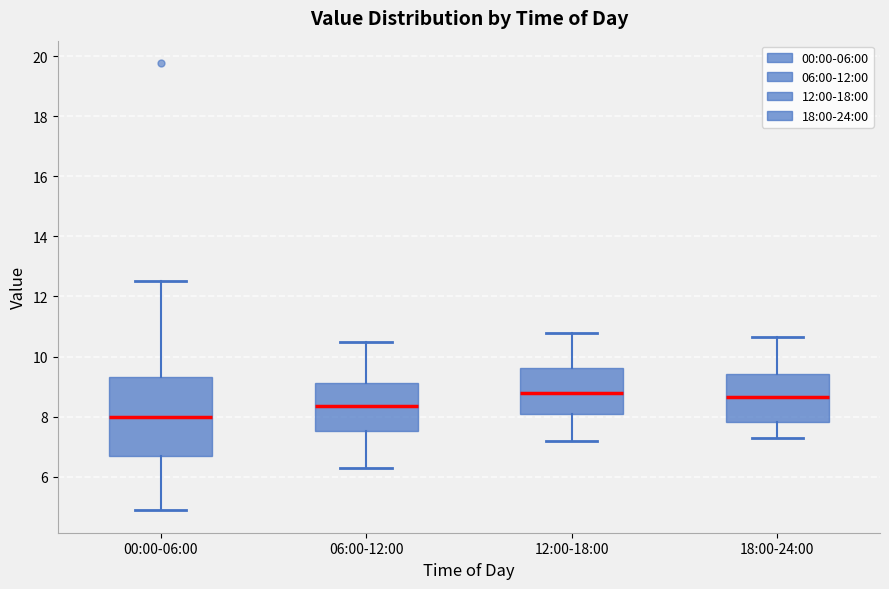

Reading left to right, transcribe this box plot: for each box, give where its median line is, the range the box spans, and where its two whiskers end, as read against the y-axis. The values are not printed on the chart, so give them approximately, as read against the axis.

00:00-06:00: median 8.0, box 6.8 to 9.4, whiskers 4.8 to 12.6
06:00-12:00: median 8.4, box 7.6 to 9.2, whiskers 6.4 to 10.6
12:00-18:00: median 8.8, box 8.2 to 9.6, whiskers 7.2 to 10.8
18:00-24:00: median 8.6, box 7.8 to 9.4, whiskers 7.4 to 10.6